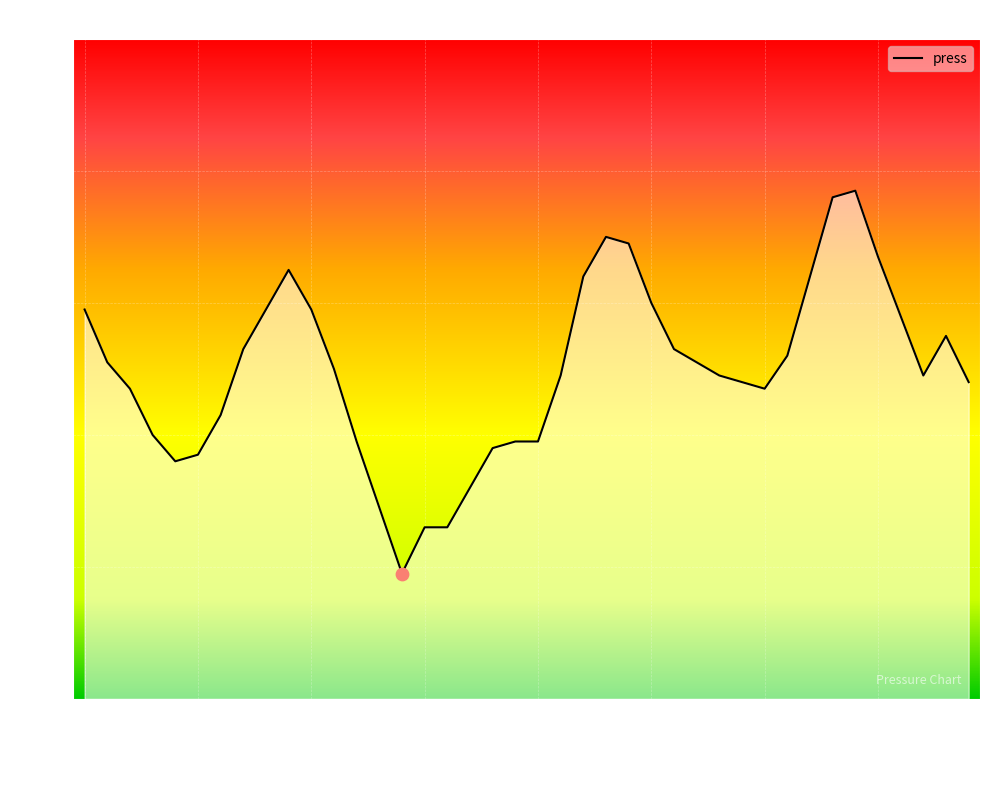

What is the smallest value displayed?

1004.9